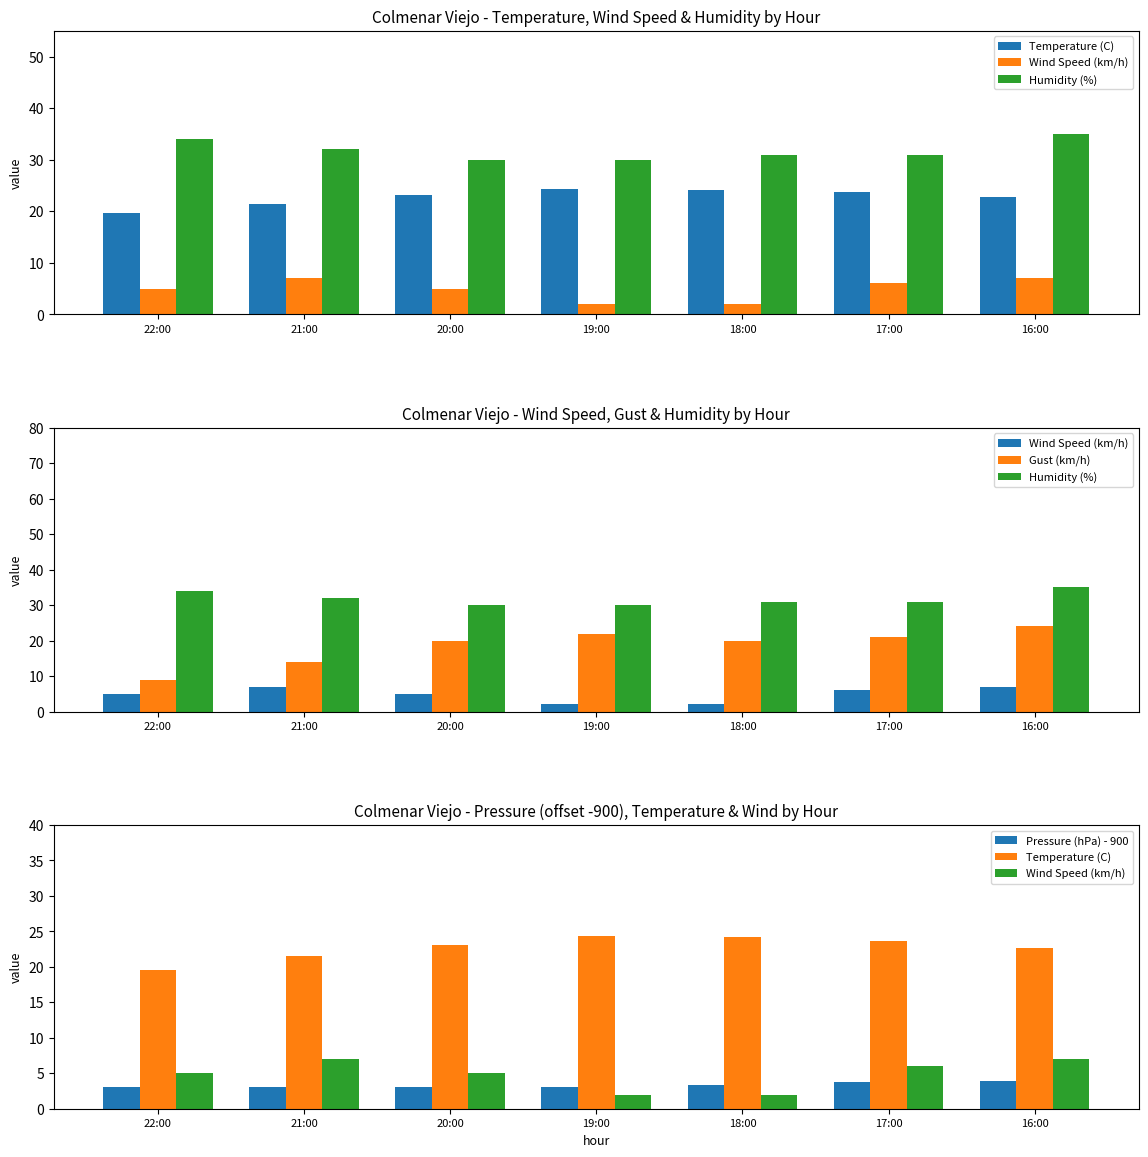

What are all the series names shown in the legend?

Temperature (C), Wind Speed (km/h), Humidity (%), Gust (km/h), Pressure (hPa) - 900